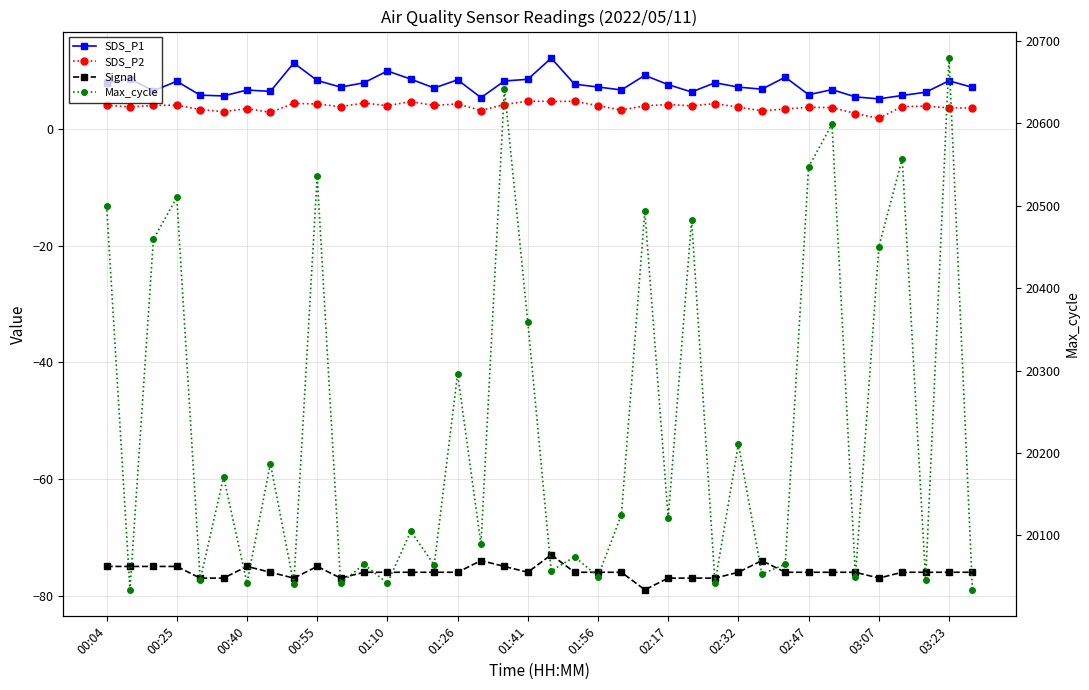

Reading left to right, transcribe all the data shown in this chart.

SDS_P1: 8.0	8.6	6.5	8.2	5.8	5.7	6.7	6.5	11.3	8.3	7.2	7.9	9.9	8.6	7.0	8.4	5.4	8.2	8.5	12.2	7.7	7.2	6.7	9.2	7.6	6.3	7.9	7.2	6.8	8.9	5.9	6.8	5.5	5.2	5.8	6.3	8.3	7.1
SDS_P2: 4.1	3.8	4.0	4.1	3.3	3.0	3.5	2.9	4.4	4.3	3.8	4.5	4.0	4.7	4.0	4.3	3.2	4.2	4.8	4.7	4.8	4.0	3.2	4.0	4.2	4.0	4.3	3.8	3.1	3.4	3.7	3.7	2.6	1.8	3.9	3.9	3.6	3.6
Signal: -75.0	-75.0	-75.0	-75.0	-77.0	-77.0	-75.0	-76.0	-77.0	-75.0	-77.0	-76.0	-76.0	-76.0	-76.0	-76.0	-74.0	-75.0	-76.0	-73.0	-76.0	-76.0	-76.0	-79.0	-77.0	-77.0	-77.0	-76.0	-74.0	-76.0	-76.0	-76.0	-76.0	-77.0	-76.0	-76.0	-76.0	-76.0
Max_cycle: 20500.0	20034.0	20459.0	20510.0	20046.0	20171.0	20042.0	20187.0	20041.0	20536.0	20042.0	20065.0	20042.0	20105.0	20064.0	20296.0	20089.0	20642.0	20359.0	20057.0	20074.0	20050.0	20125.0	20493.0	20121.0	20483.0	20042.0	20211.0	20053.0	20065.0	20547.0	20599.0	20050.0	20450.0	20557.0	20046.0	20679.0	20034.0